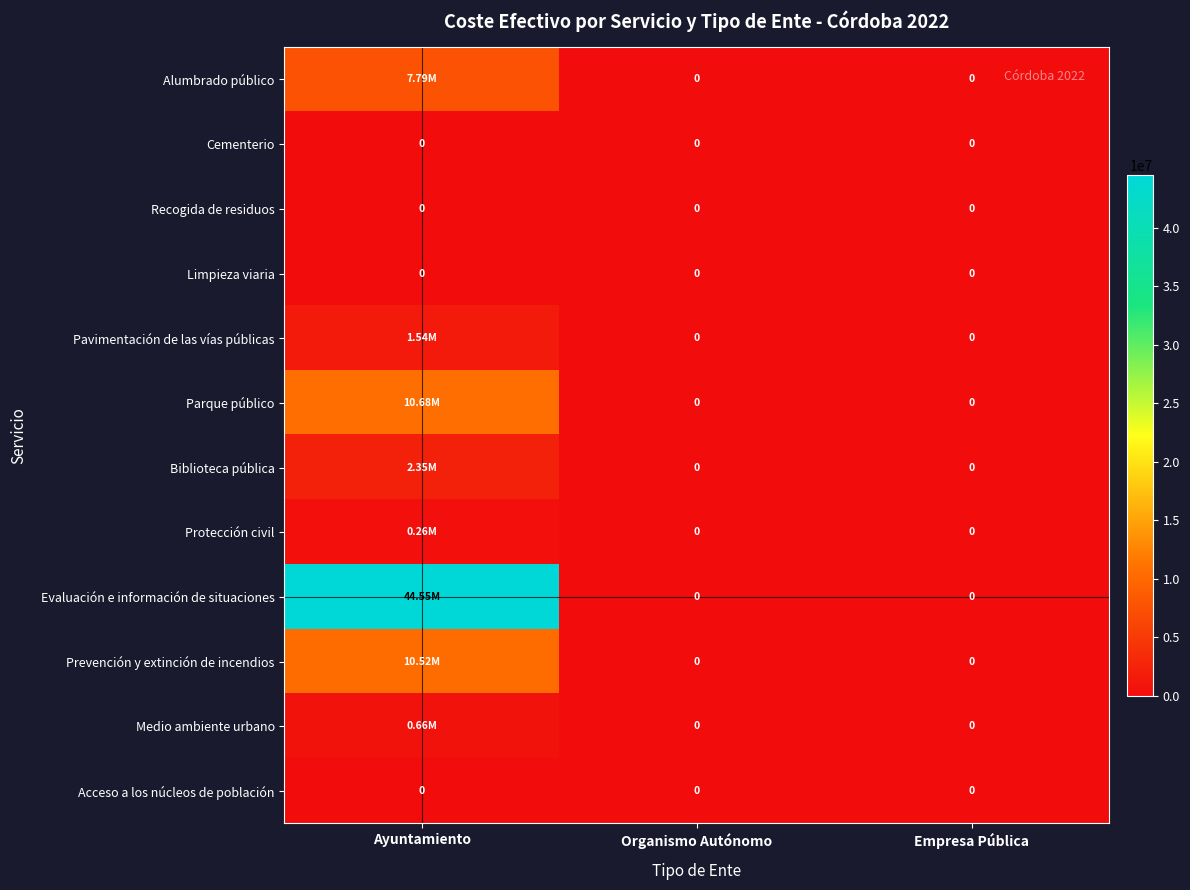

Is the value of Parque público at Empresa Pública greater than the value of Acceso a los núcleos de población at Empresa Pública?

No